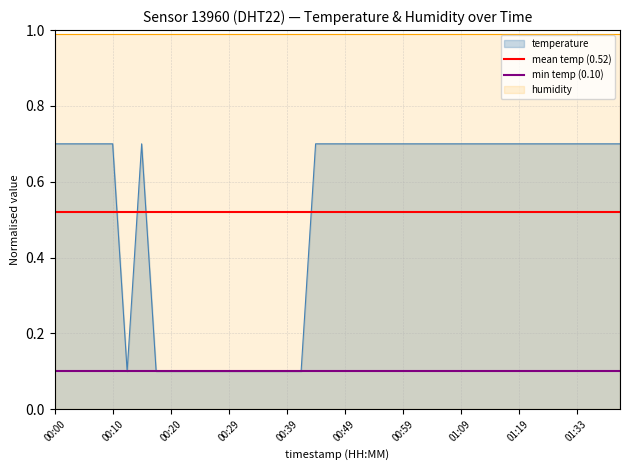

What is the value of the mean temp (0.52) point at the 2nd from the left?

0.5